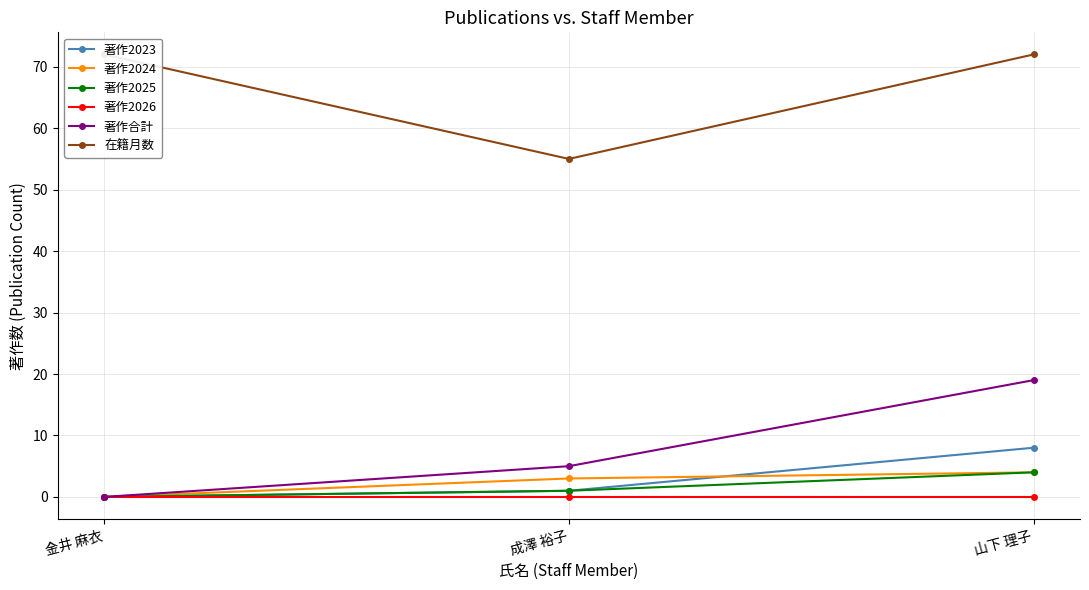

Read the 著作2023 value at 山下 理子.

8